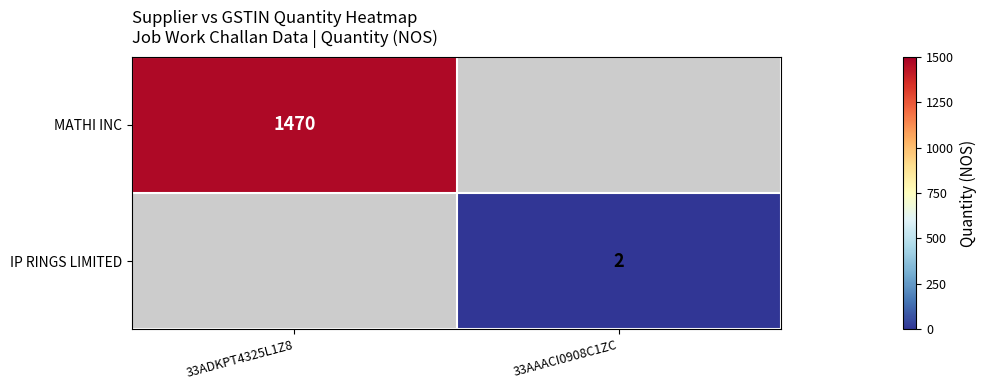

Is the value of IP RINGS LIMITED at 33AAACI0908C1ZC greater than the value of MATHI INC at 33ADKPT4325L1Z8?

No